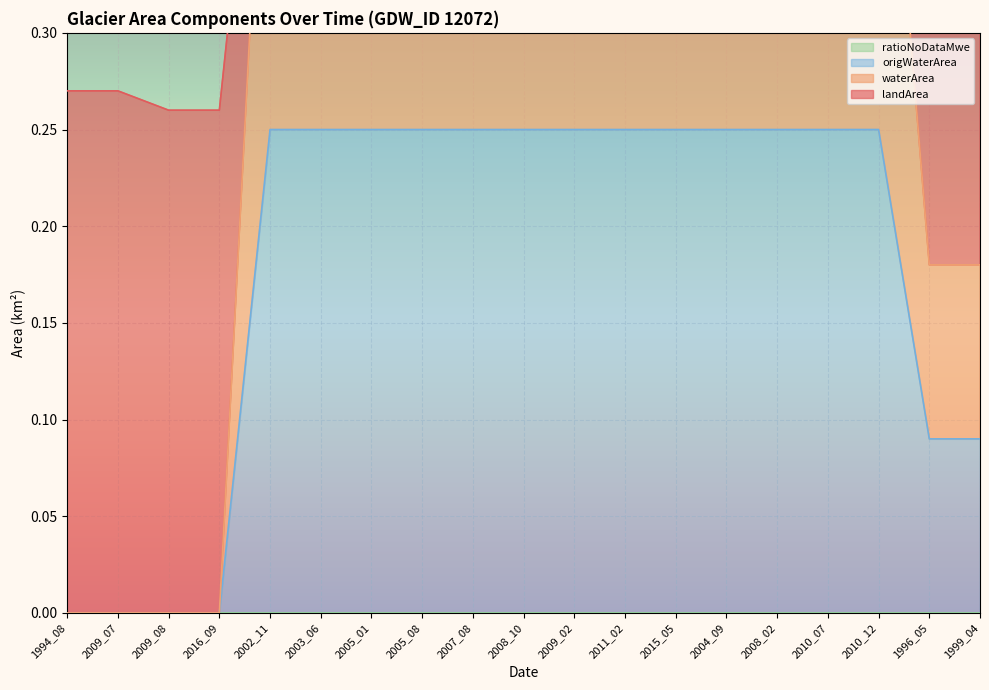

True or false: waterArea and origWaterArea intersect in this chart.

False